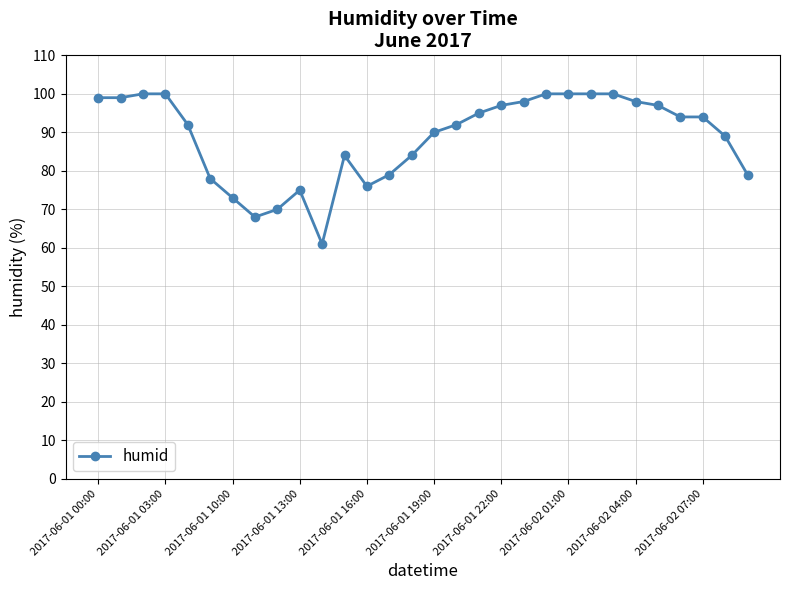

What is the maximum value shown in the chart?

100